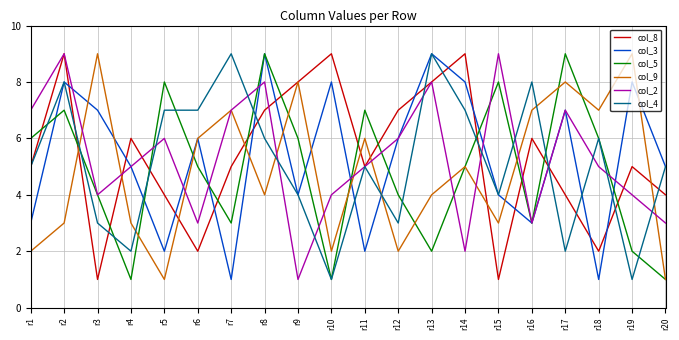

Between r5 and r13, which series saw the biggest shift?

col_3